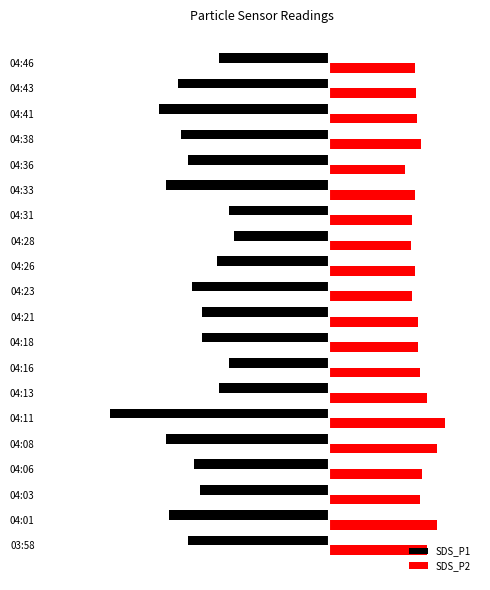

What are all the series names shown in the legend?

SDS_P1, SDS_P2